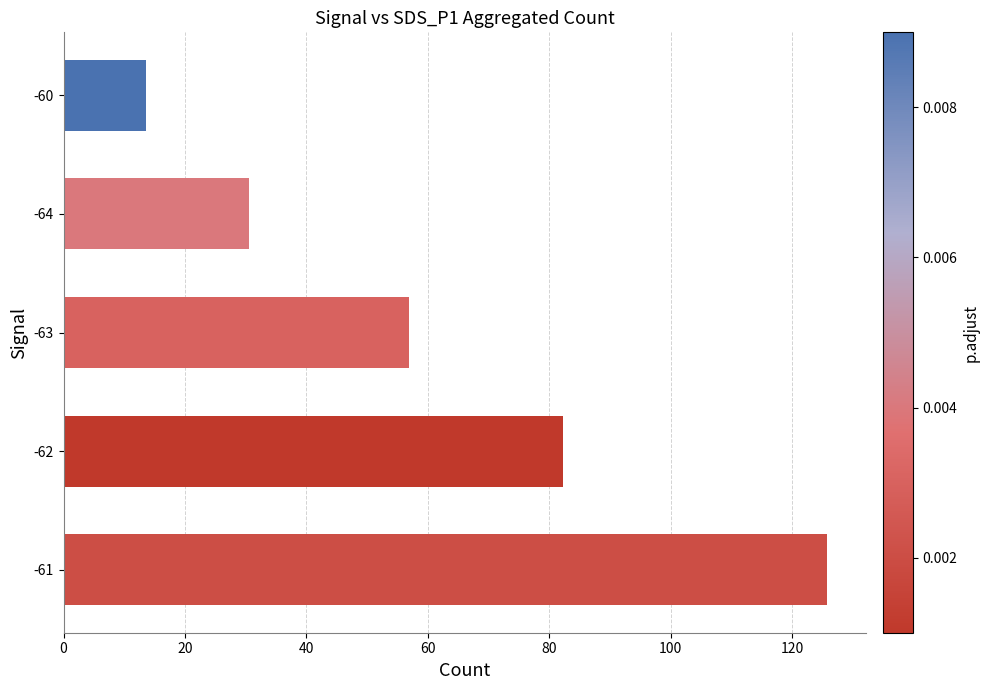

Reading bottom to top, extract all data points from this chart.

125.8	82.2	57.0	30.6	13.6